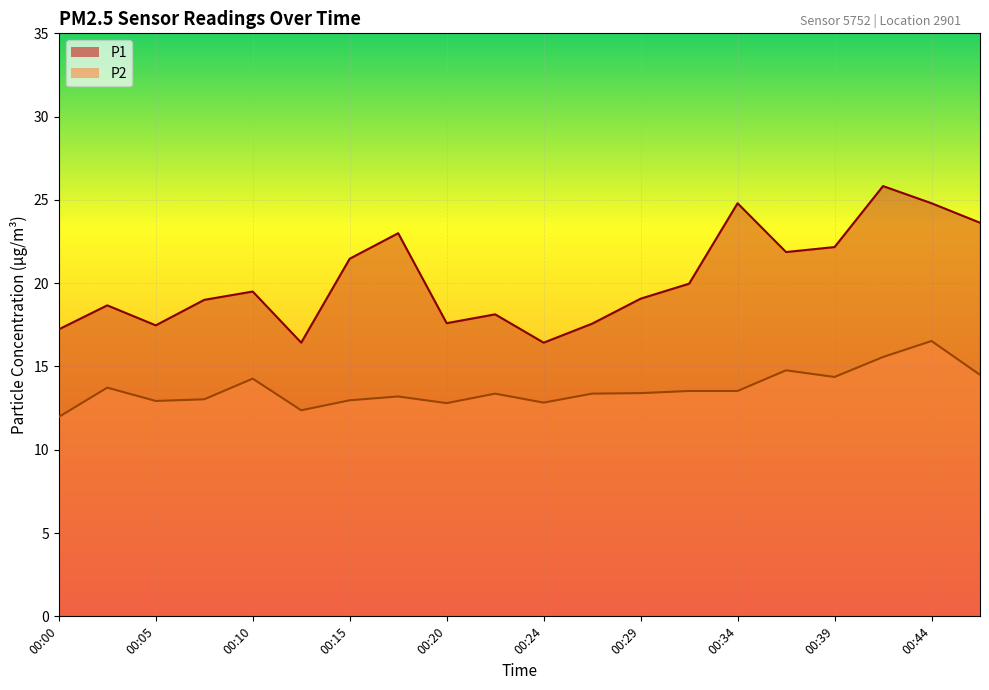

What is the value of the P1 point at the 20th from the left?

23.6